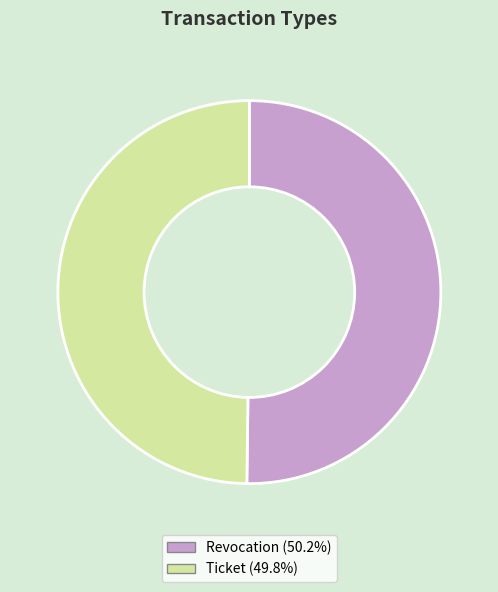

Combined, do Ticket and Revocation account for over 50%?

Yes